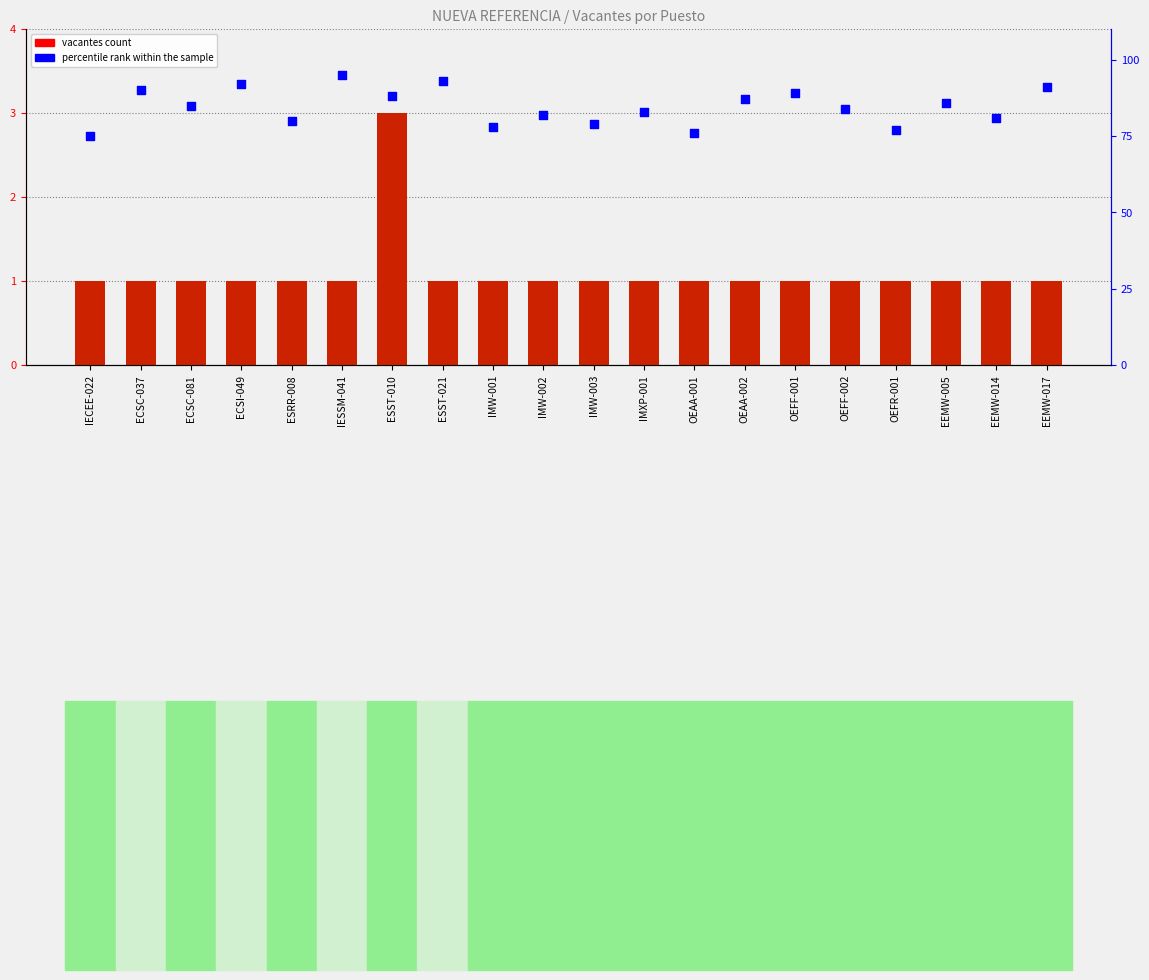

What is the total value across all series at OEAA-002?

88